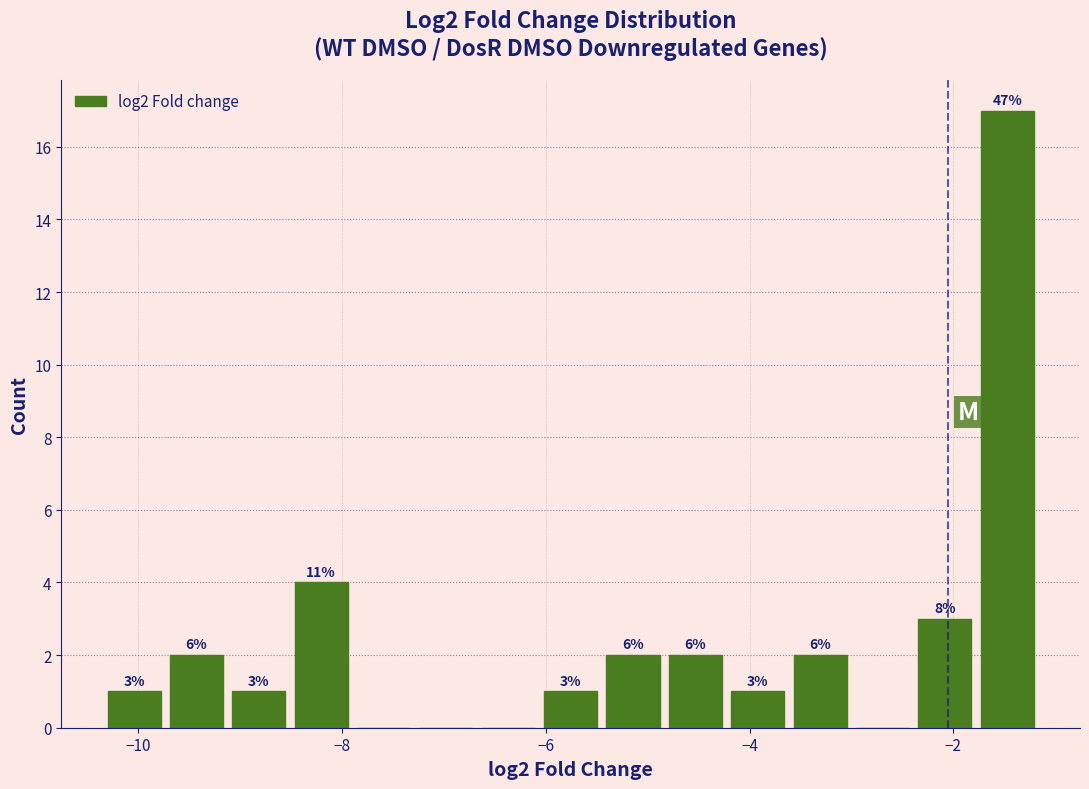

Around what value on the x-axis is the tallest bar? Give the approximate position of its centre, as read against the axis.

-1.4